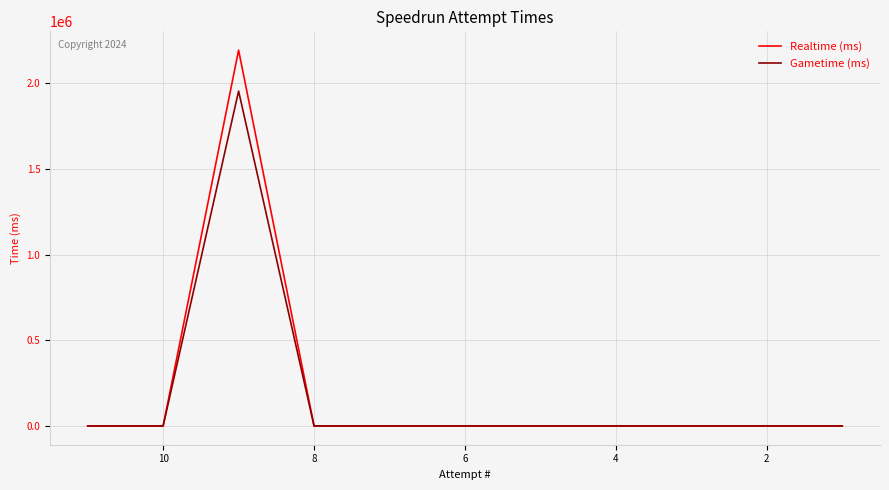

True or false: Gametime (ms) has a value of -983180 at 0.

False